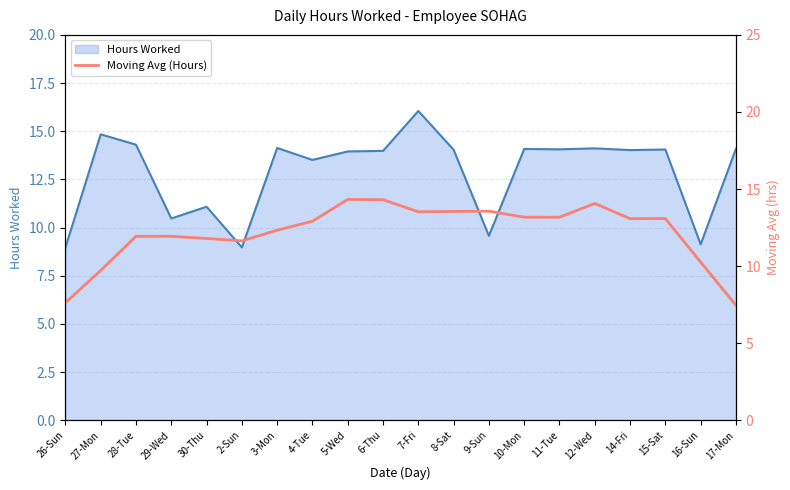

What is the minimum value for Hours Worked?

9.0